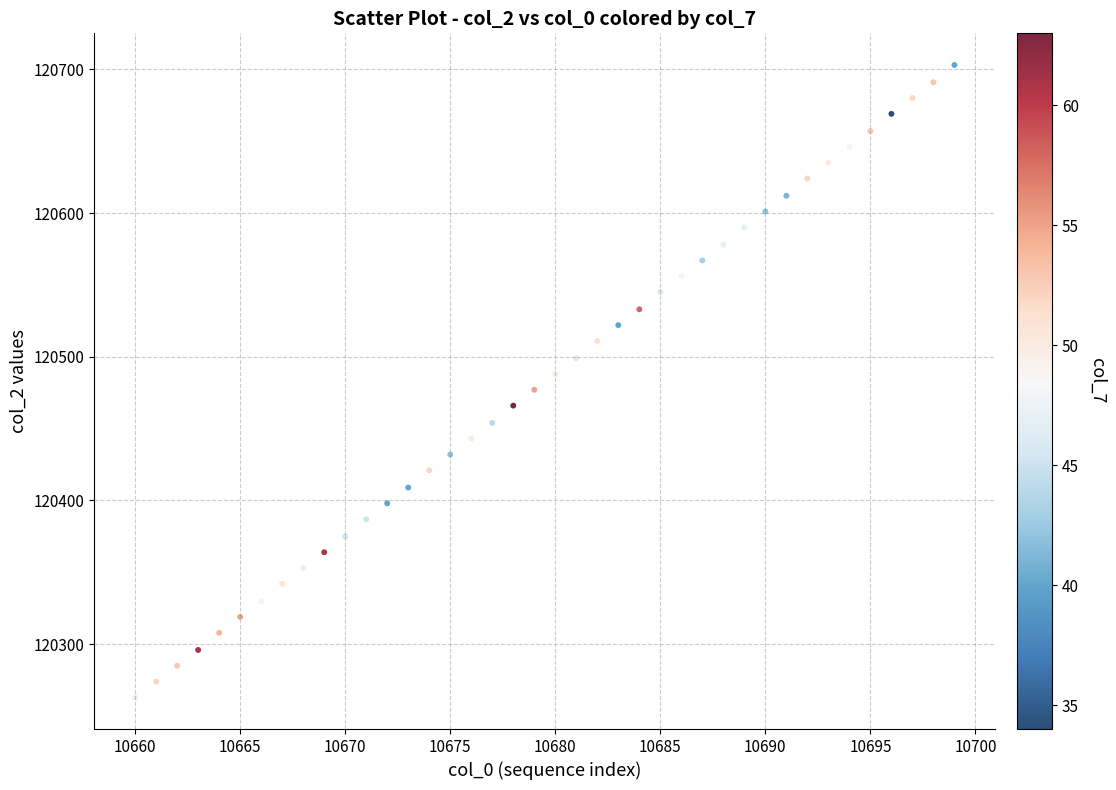

What is the range of Y values (max minus min)?

440